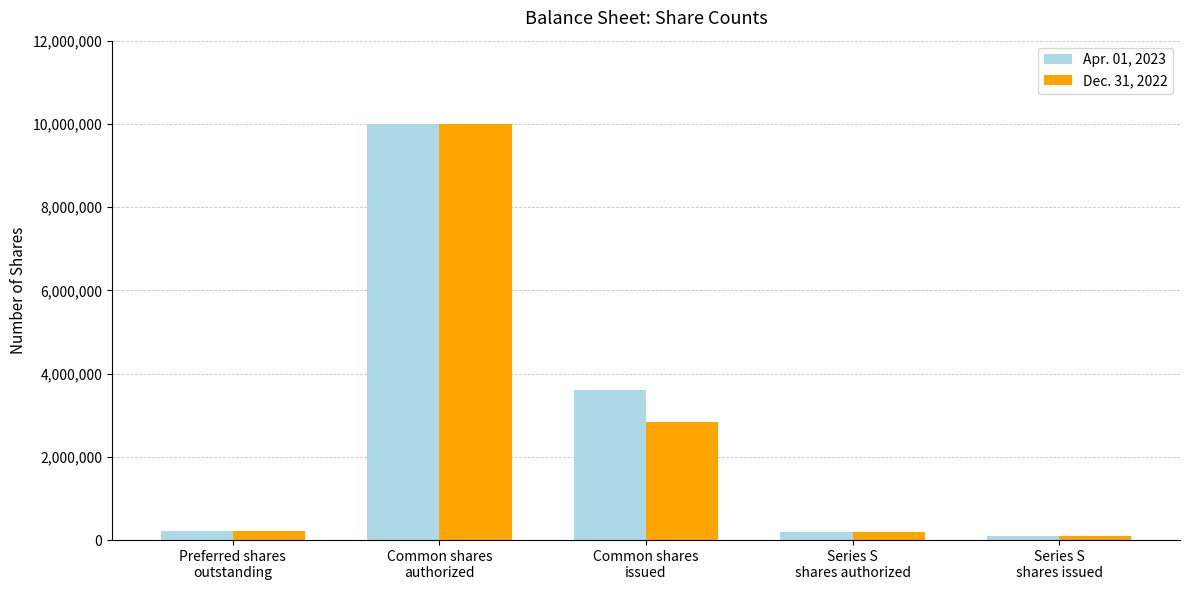

What is the maximum value shown in the chart?

10000000